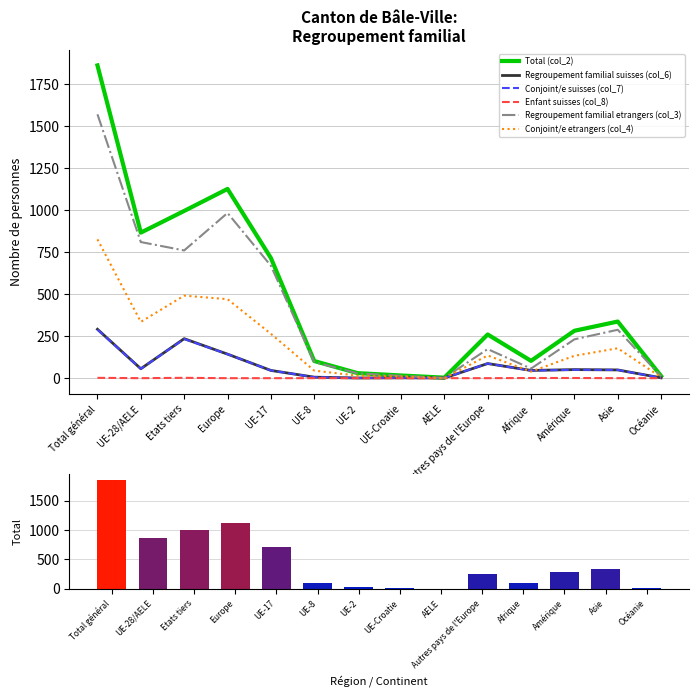

What is the difference between the highest and lowest values at Autres pays de l'Europe?

260